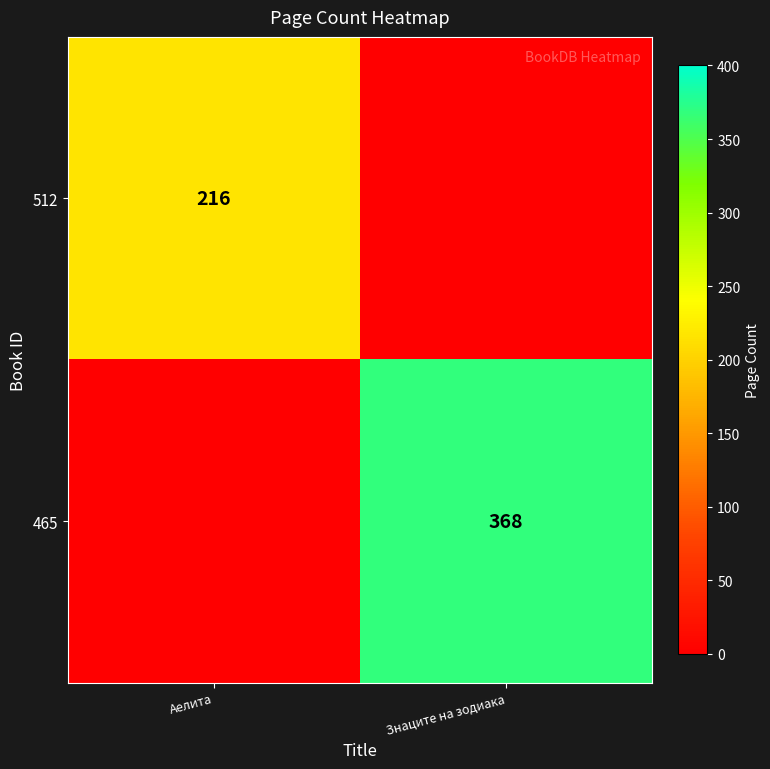

Is it true that 512 equals 216 at Аелита?

True